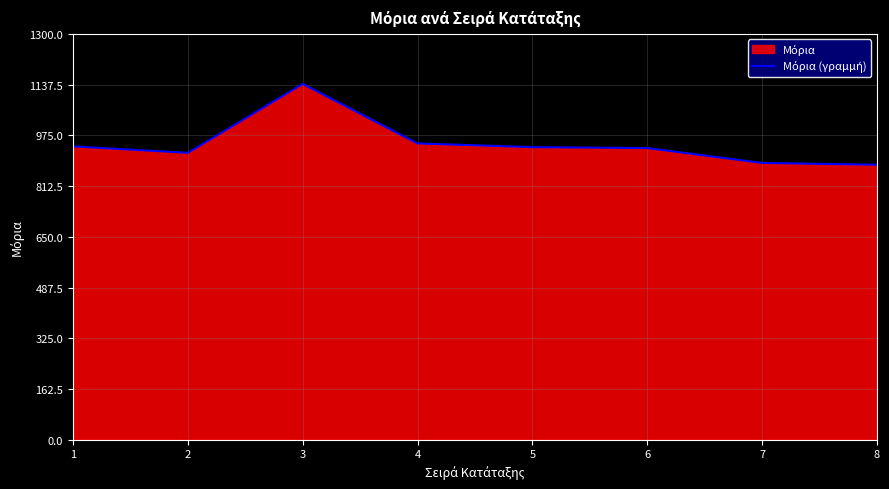

Rank the categories by value from lowest to highest.

8, 7, 2, 6, 5, 1, 4, 3